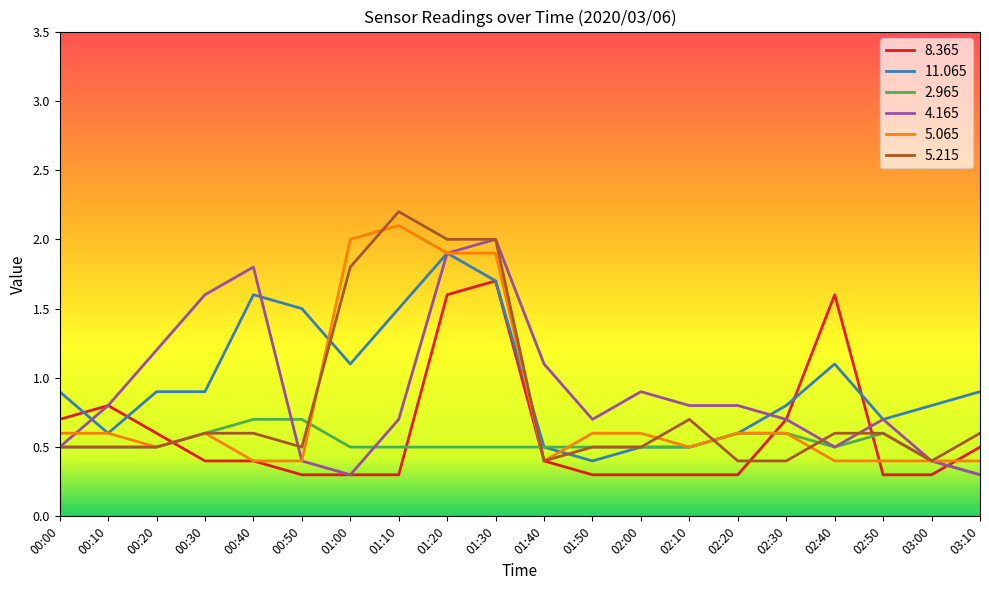

What is the highest value of the 2.965 series?

0.7